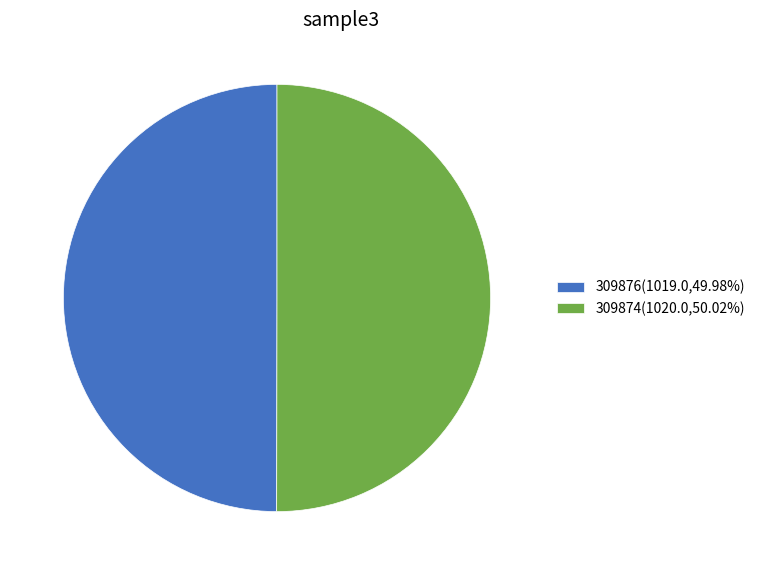

Do 309874 and 309876 together represent more than half of the pie?

Yes